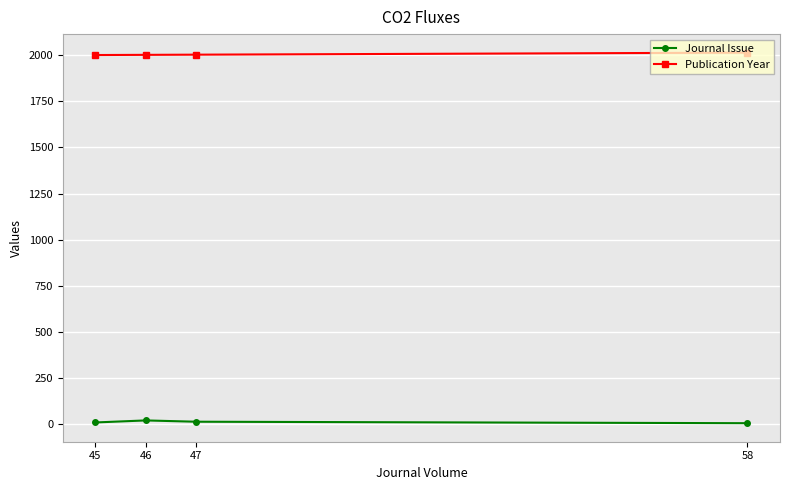

How many lines are shown in the chart?

2